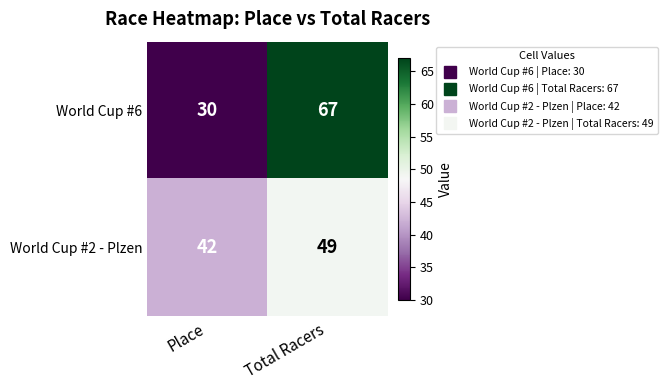

What is the minimum value shown in the chart?

30